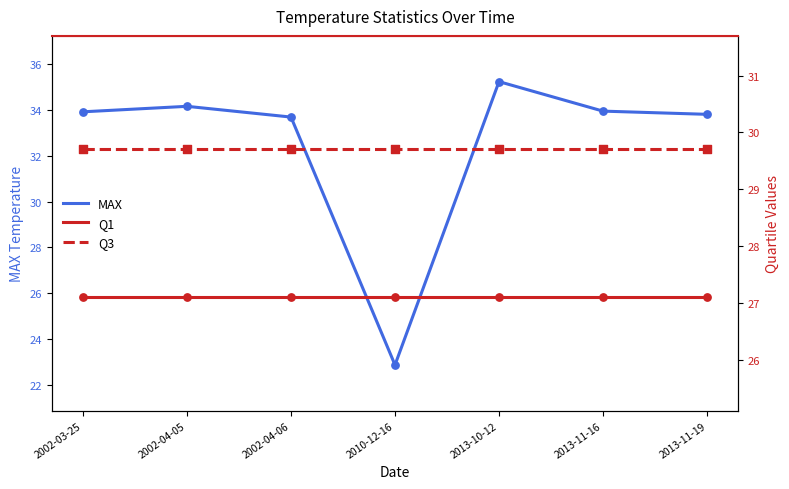

At how many categories does at least one series exceed 30?

6